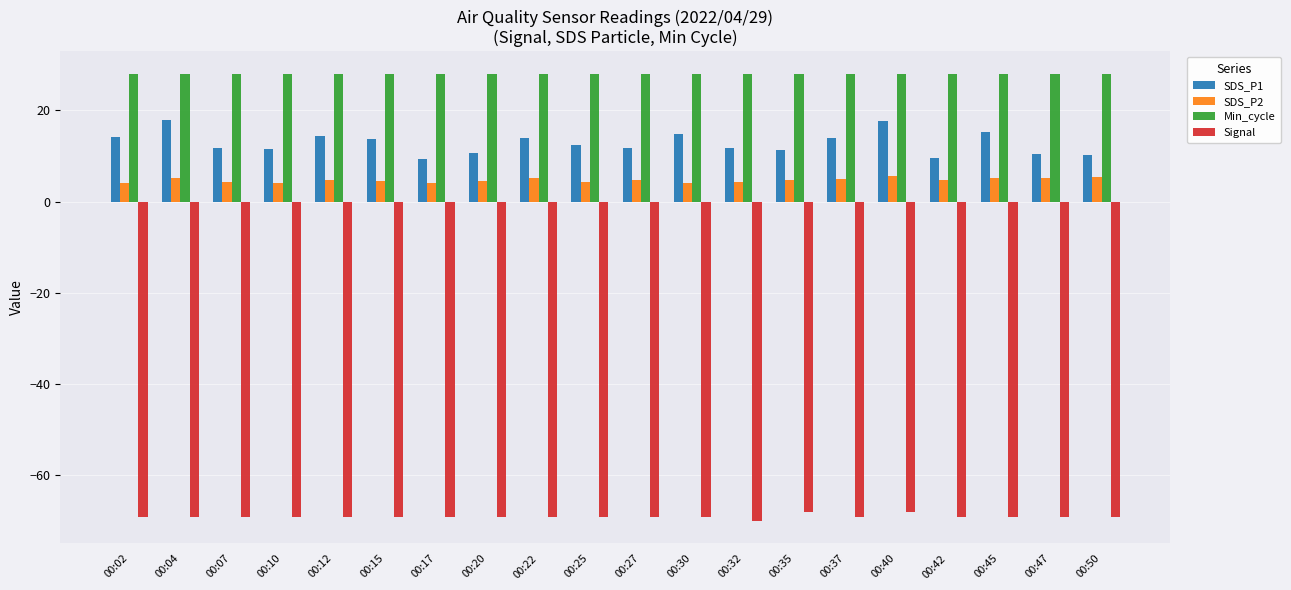

Which series has the largest total across all categories?

Min_cycle